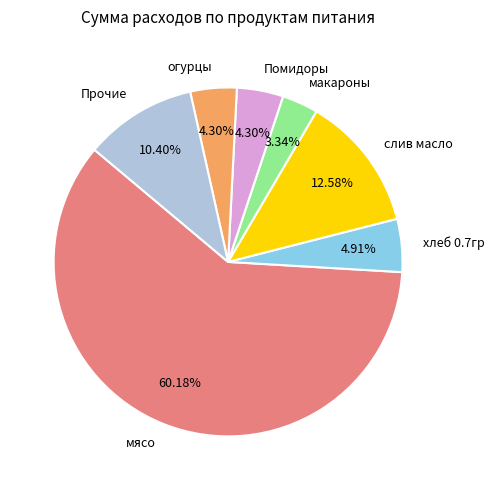

The Помидоры slice represents 4% of the pie. True or false?

True